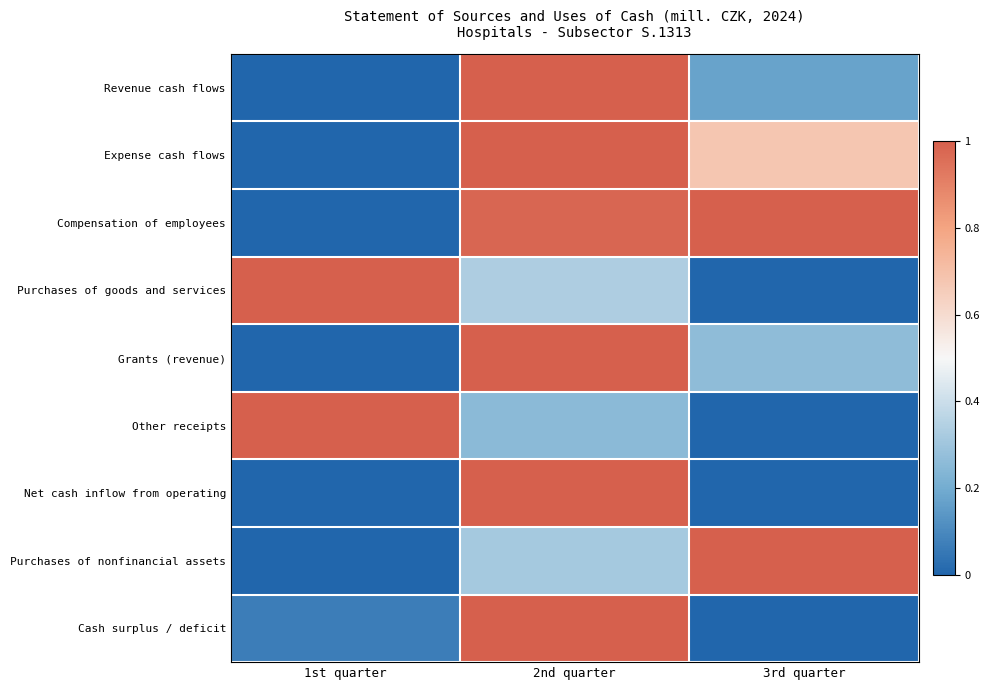

Between 2nd quarter and 3rd quarter, which series saw the biggest shift?

Net cash inflow from operating